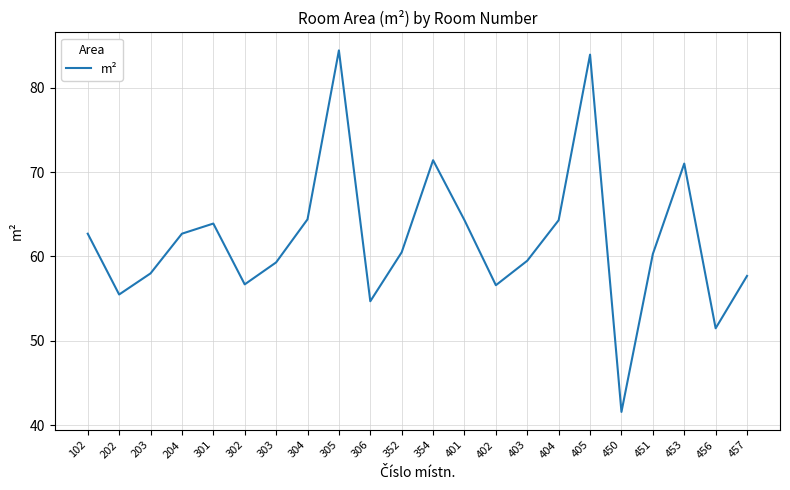

At which category does the chart reach its peak across all series?

305